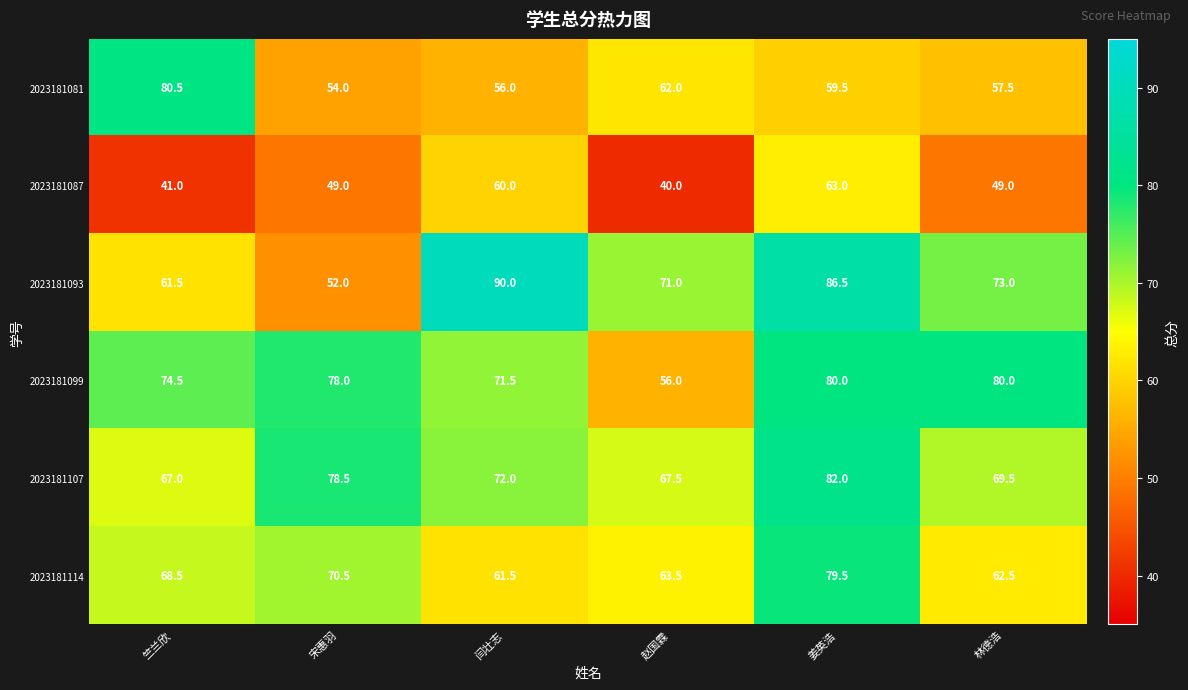

Rank the series at 宋惠羽 from highest to lowest value.

2023181107, 2023181099, 2023181114, 2023181081, 2023181093, 2023181087